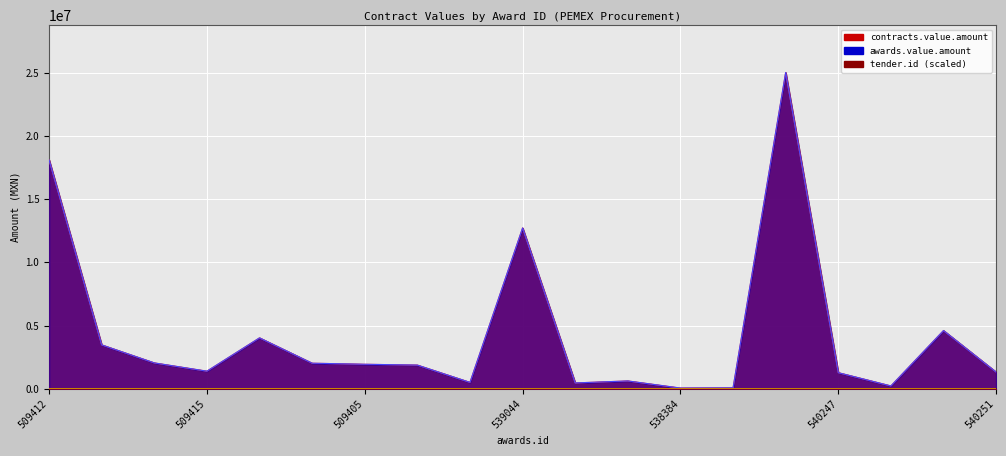

What is the label of the 17th point from the right?

509588